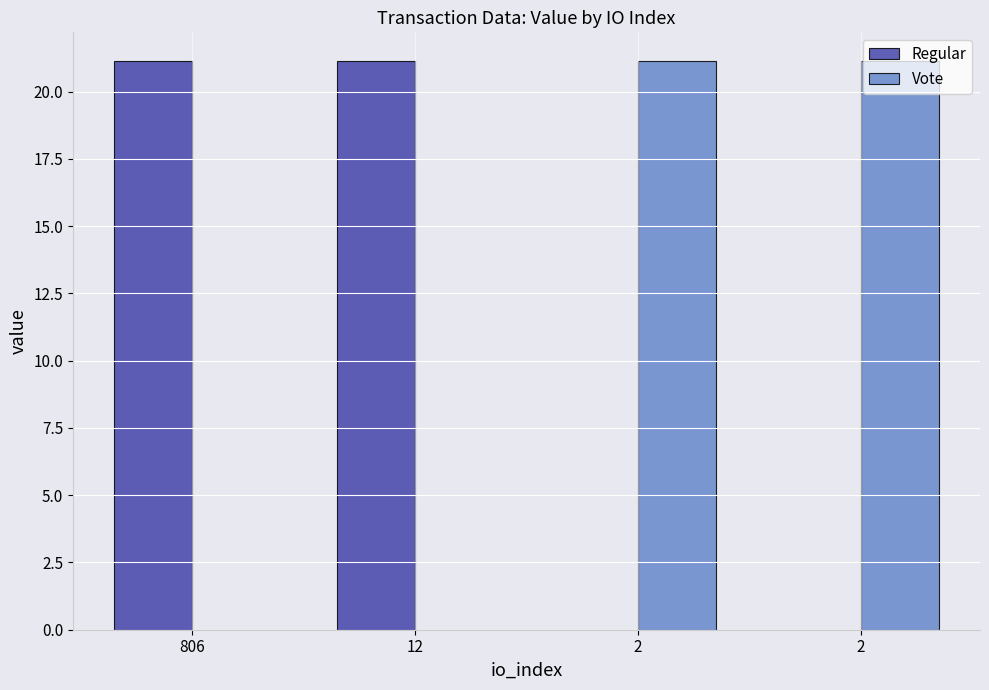

List the labels in order of Regular value, largest first.

806, 12